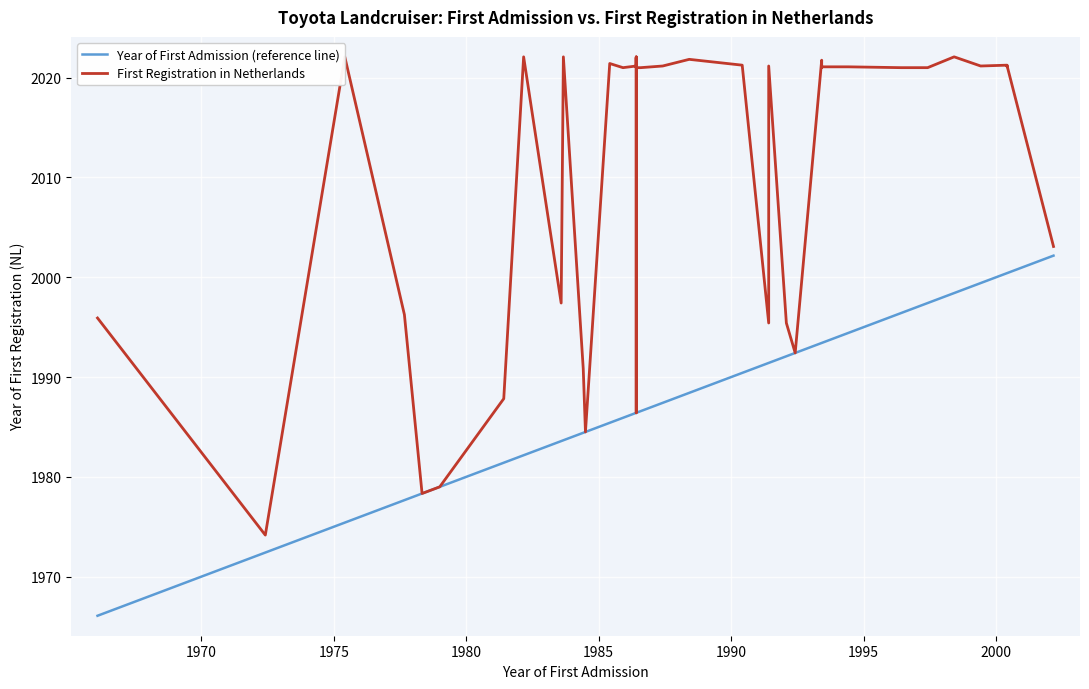

Which label corresponds to the largest value in the chart?

1975